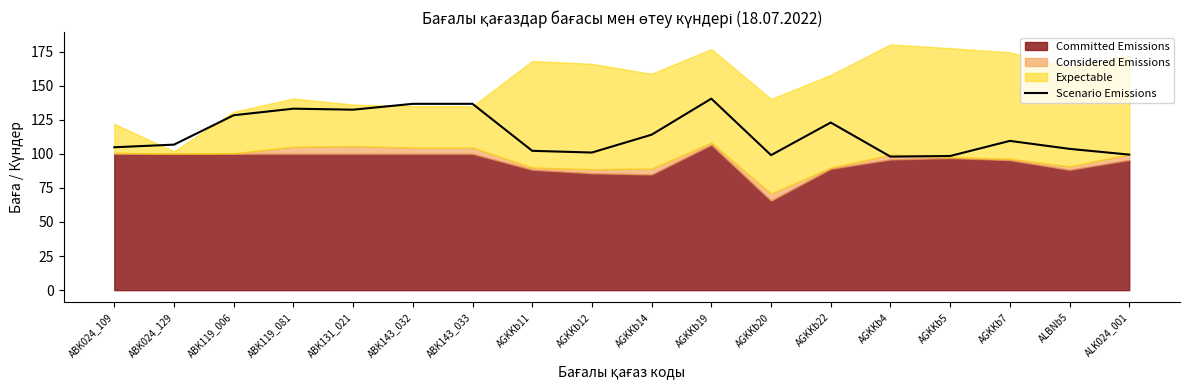

Count the number of values greater than 109.

9